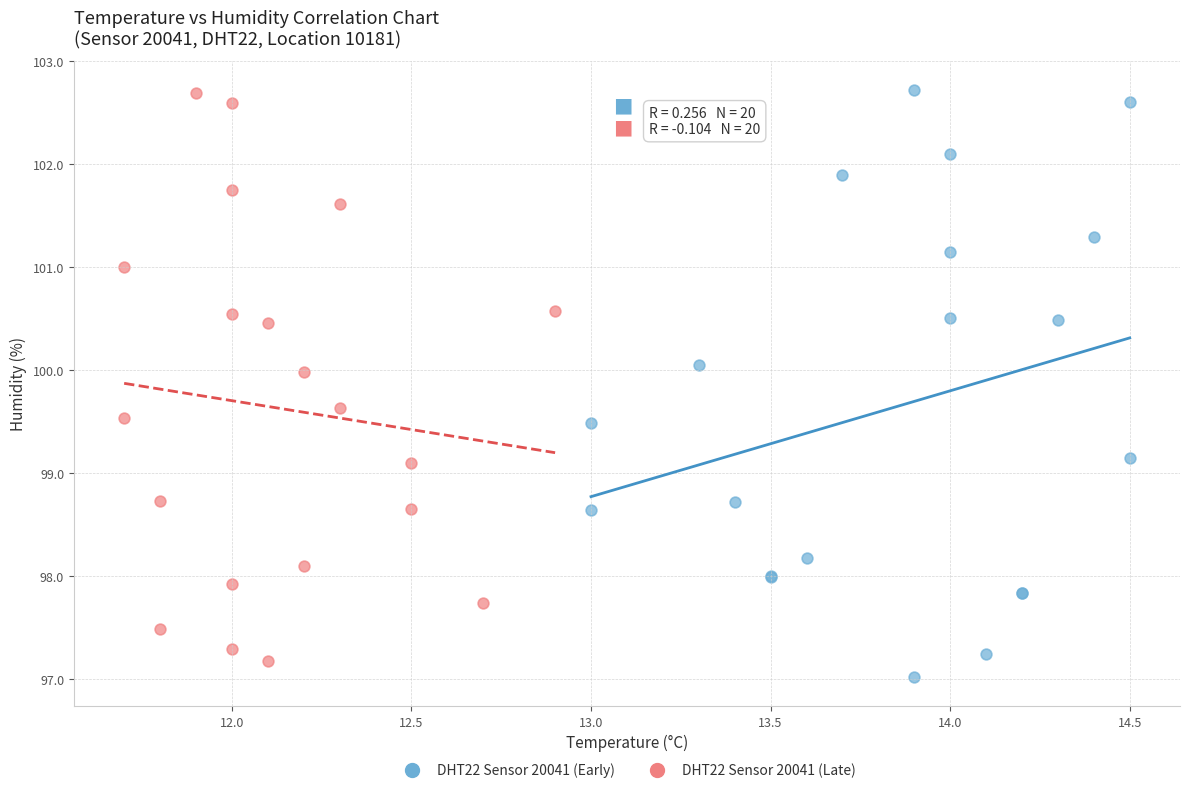

What are all the series names shown in the legend?

DHT22 Sensor 20041 (Early), DHT22 Sensor 20041 (Late)